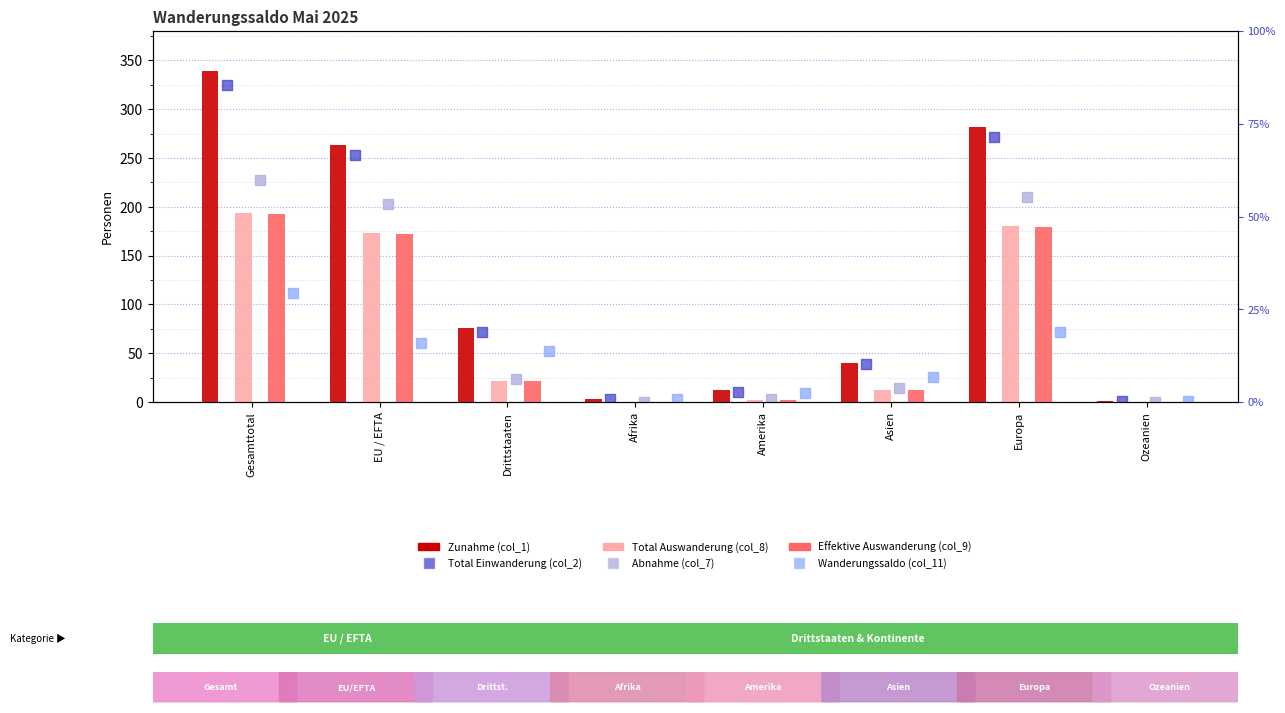

Which series reaches the maximum Y coordinate?

Zunahme (col_1)